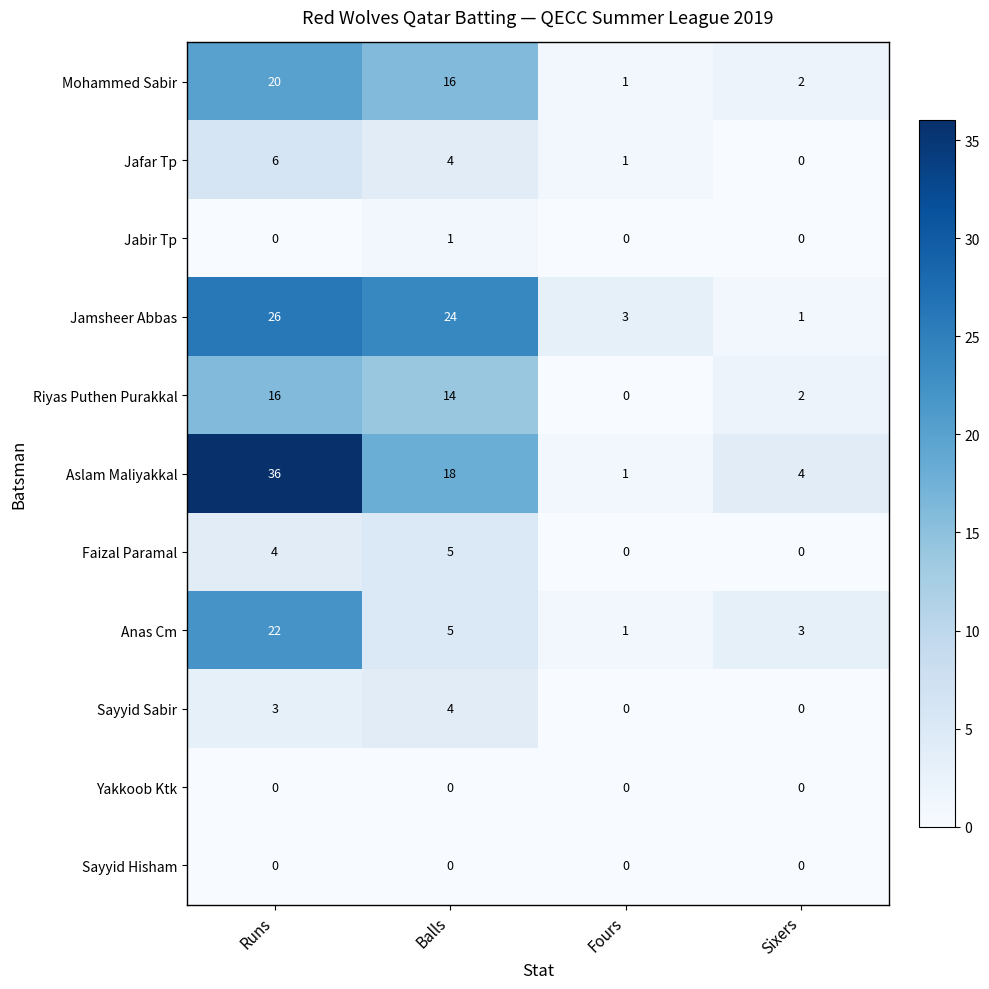

What value does the Sayyid Sabir series have at Balls?

4